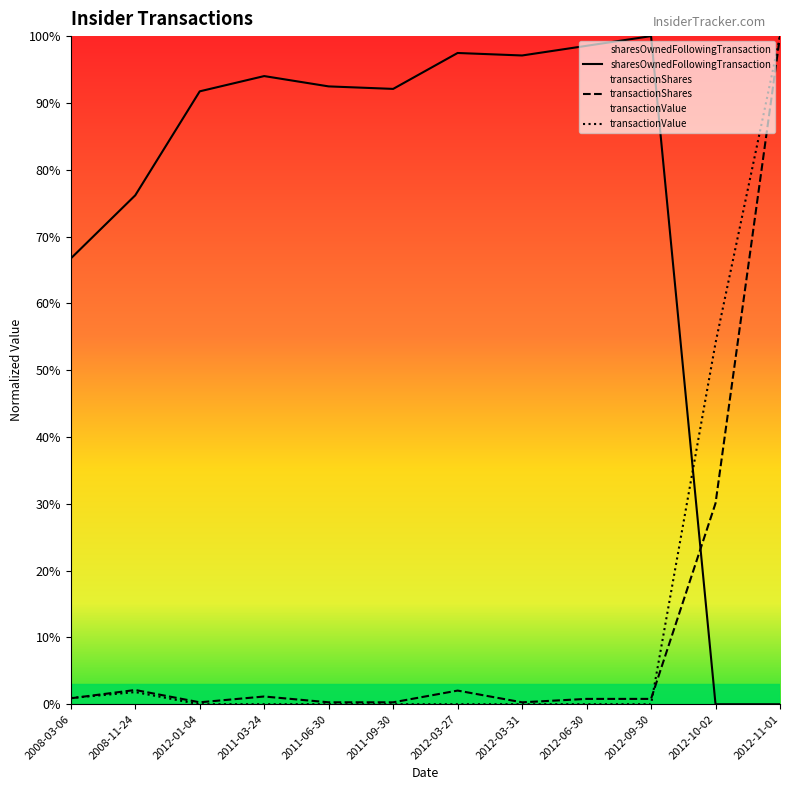

Reading left to right, transcribe all the data shown in this chart.

sharesOwnedFollowingTransaction: 2008-03-06=0.7	2008-11-24=0.8	2012-01-04=0.9	2011-03-24=0.9	2011-06-30=0.9	2011-09-30=0.9	2012-03-27=1.0	2012-03-31=1.0	2012-06-30=1.0	2012-09-30=1.0	2012-10-02=0.0	2012-11-01=0.0
transactionShares: 2008-03-06=0.0	2008-11-24=0.0	2012-01-04=0.0	2011-03-24=0.0	2011-06-30=0.0	2011-09-30=0.0	2012-03-27=0.0	2012-03-31=0.0	2012-06-30=0.0	2012-09-30=0.0	2012-10-02=0.3	2012-11-01=1.0
transactionValue: 2008-03-06=0.0	2008-11-24=0.0	2012-01-04=0.0	2011-03-24=0.0	2011-06-30=0.0	2011-09-30=0.0	2012-03-27=0.0	2012-03-31=0.0	2012-06-30=0.0	2012-09-30=0.0	2012-10-02=0.5	2012-11-01=1.0